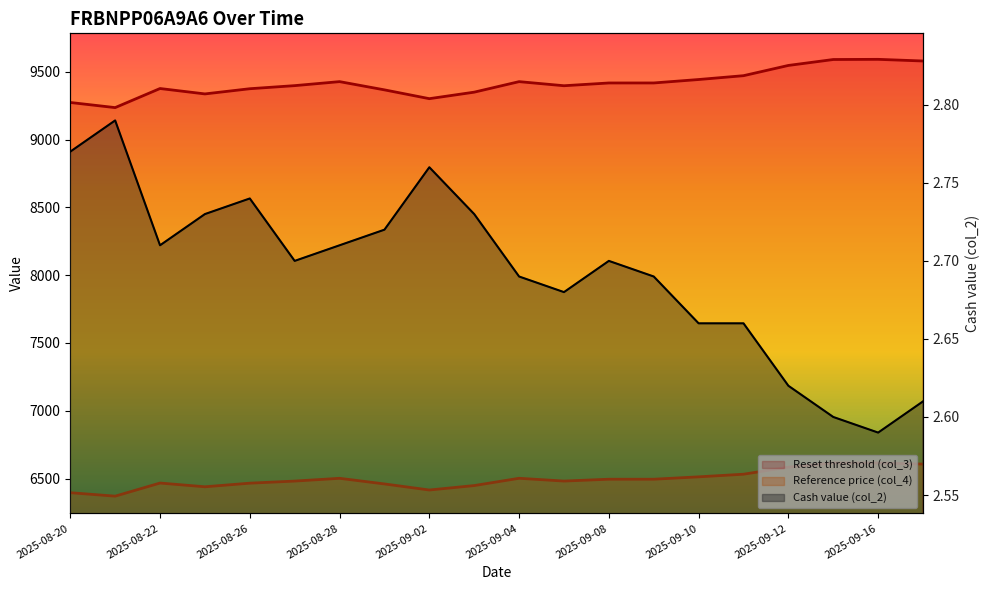

True or false: Reference price (col_4) has more than 1 points higher than both neighbors.

True